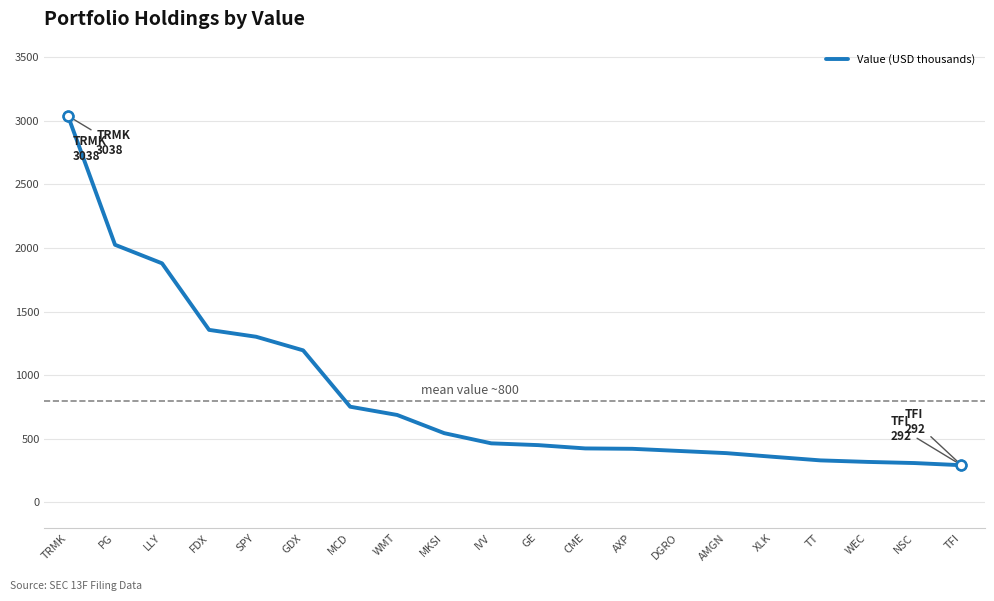

The chart shows a value of 468 at WMT. True or false?

False